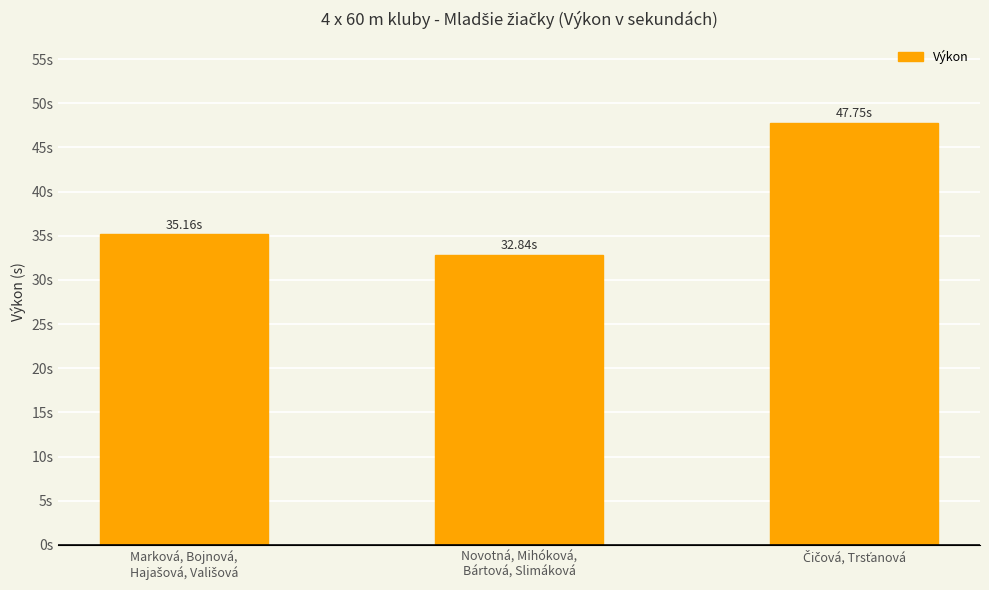

Are the bars grouped side by side (vs. stacked)?

No